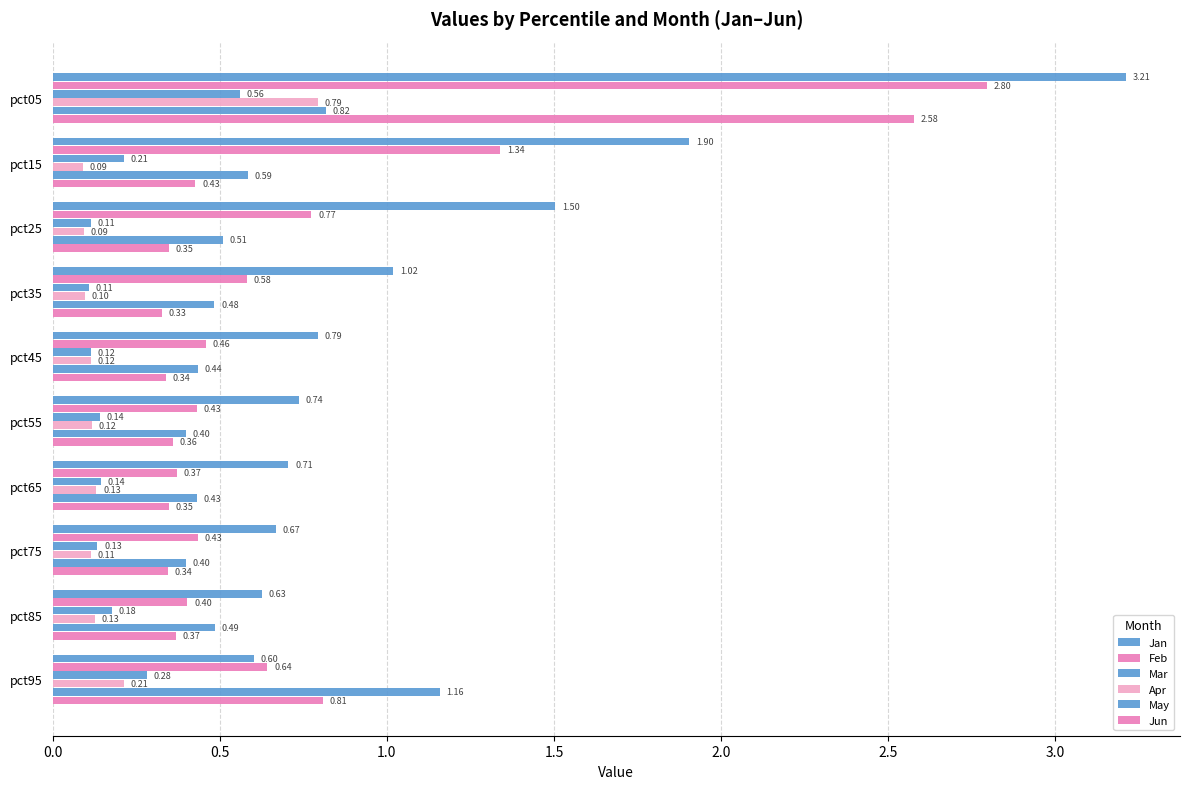

How many distinct data groups are displayed?

6